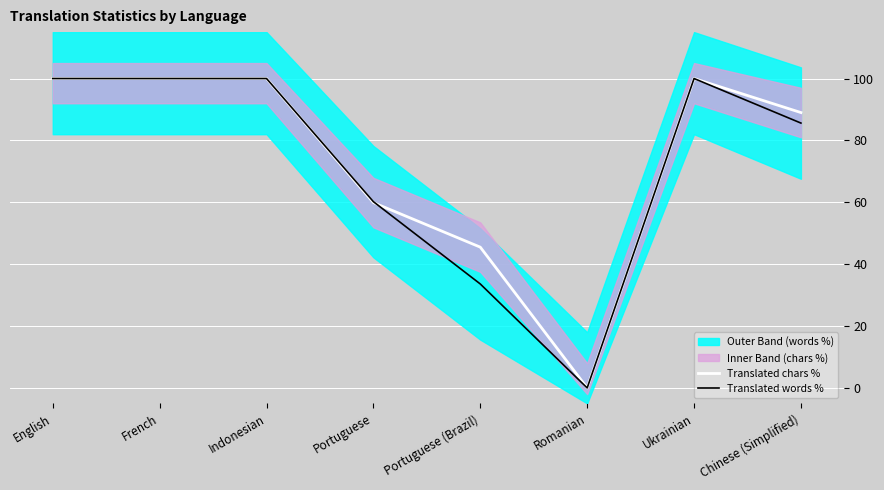

Which series changed the most between Portuguese and Chinese (Simplified)?

Translated chars %